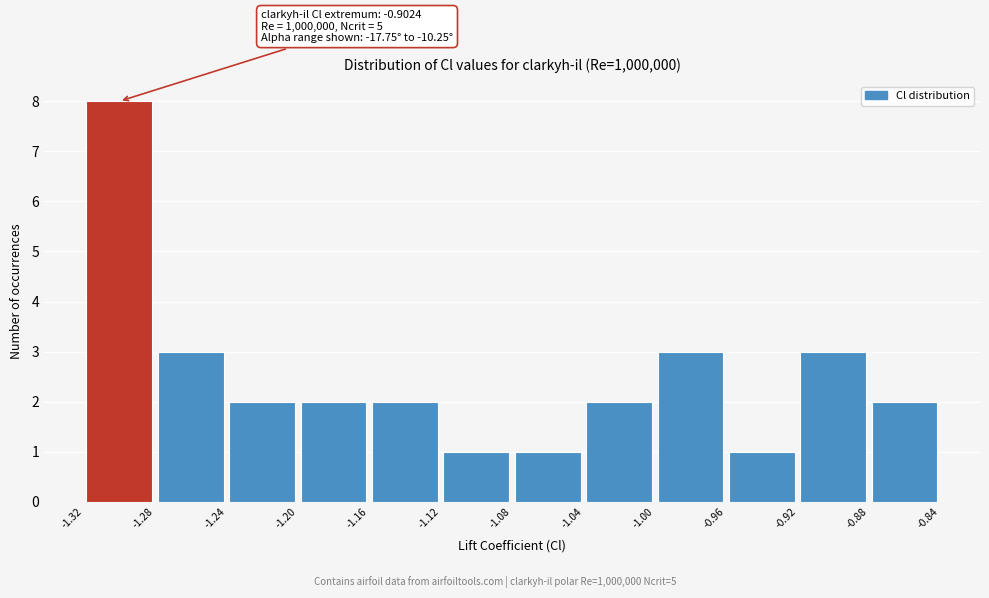

Over which range of the x-axis is the bar tallest?

-1.32 to -1.28